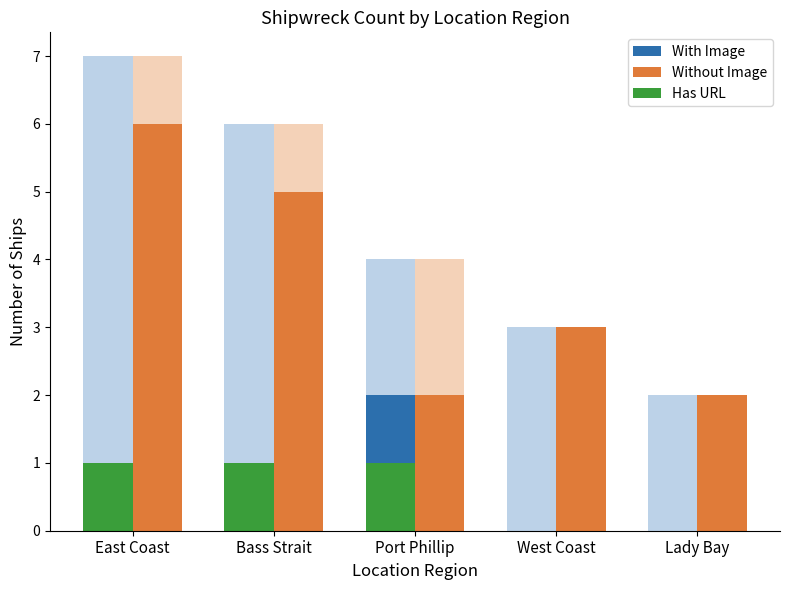

Are the bars grouped side by side (vs. stacked)?

Yes